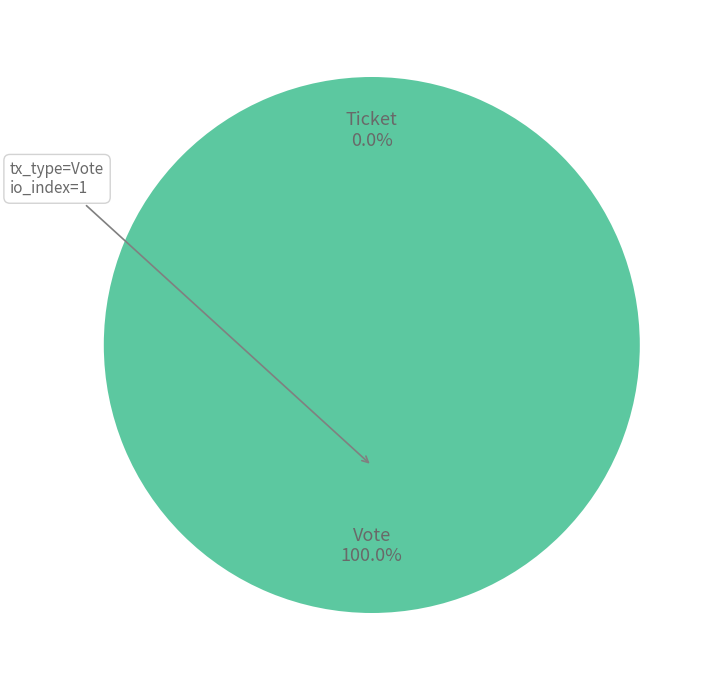

Which category has the biggest portion of the pie?

Vote